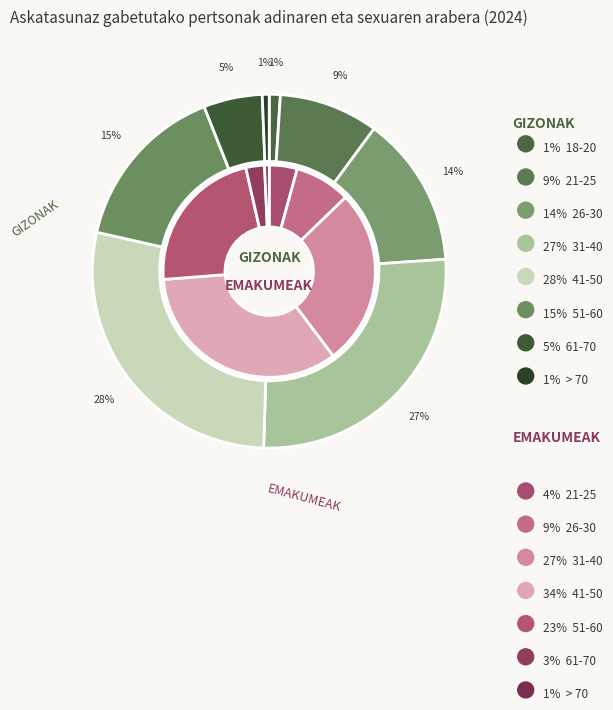

What percentage is the 26-30 slice, to the nearest percent?

14%